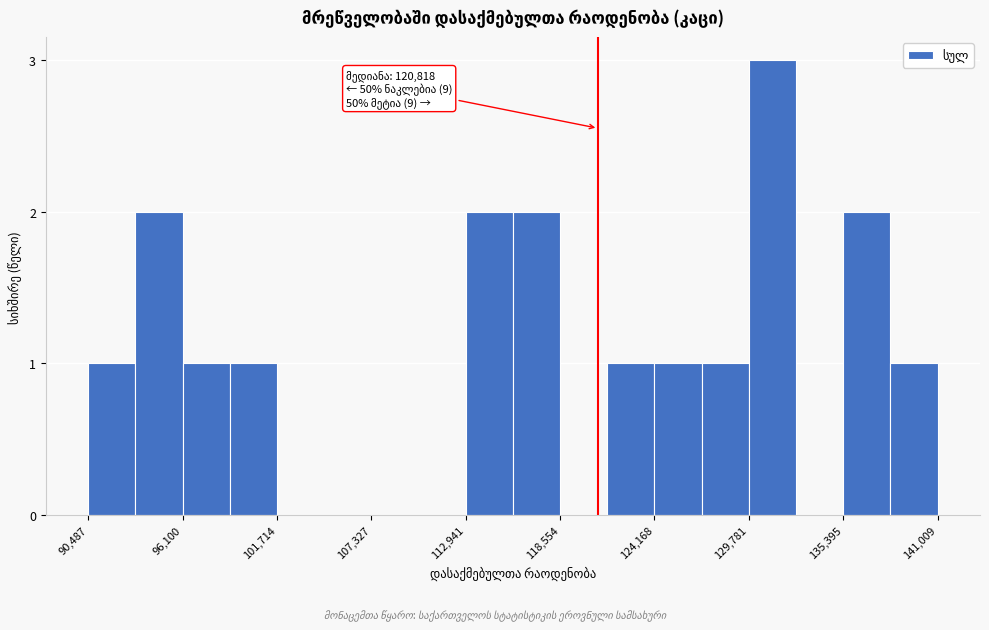

Around what value on the x-axis is the tallest bar? Give the approximate position of its centre, as read against the axis.

131000